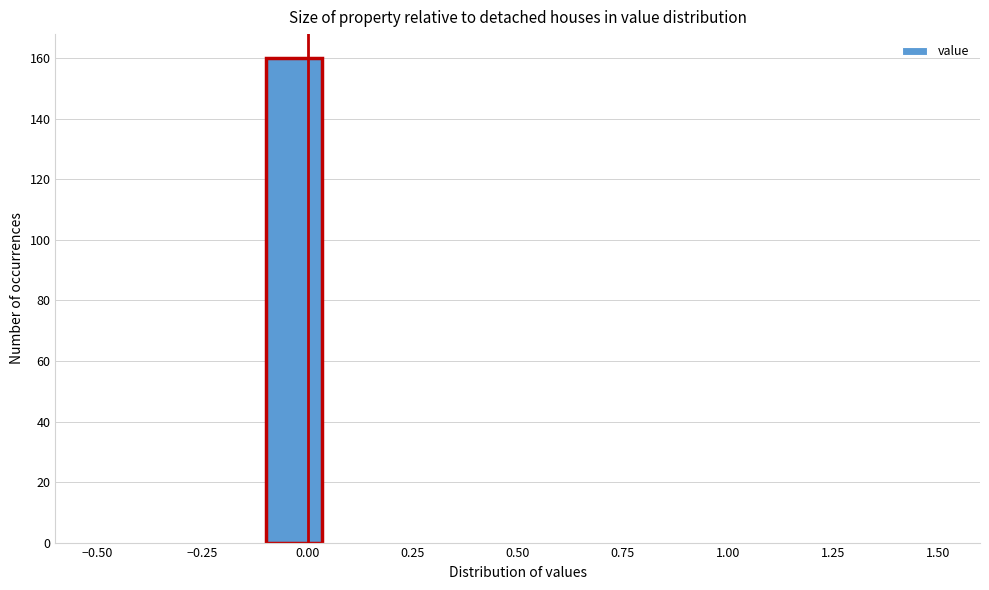

Around what value on the x-axis is the tallest bar? Give the approximate position of its centre, as read against the axis.

-0.05